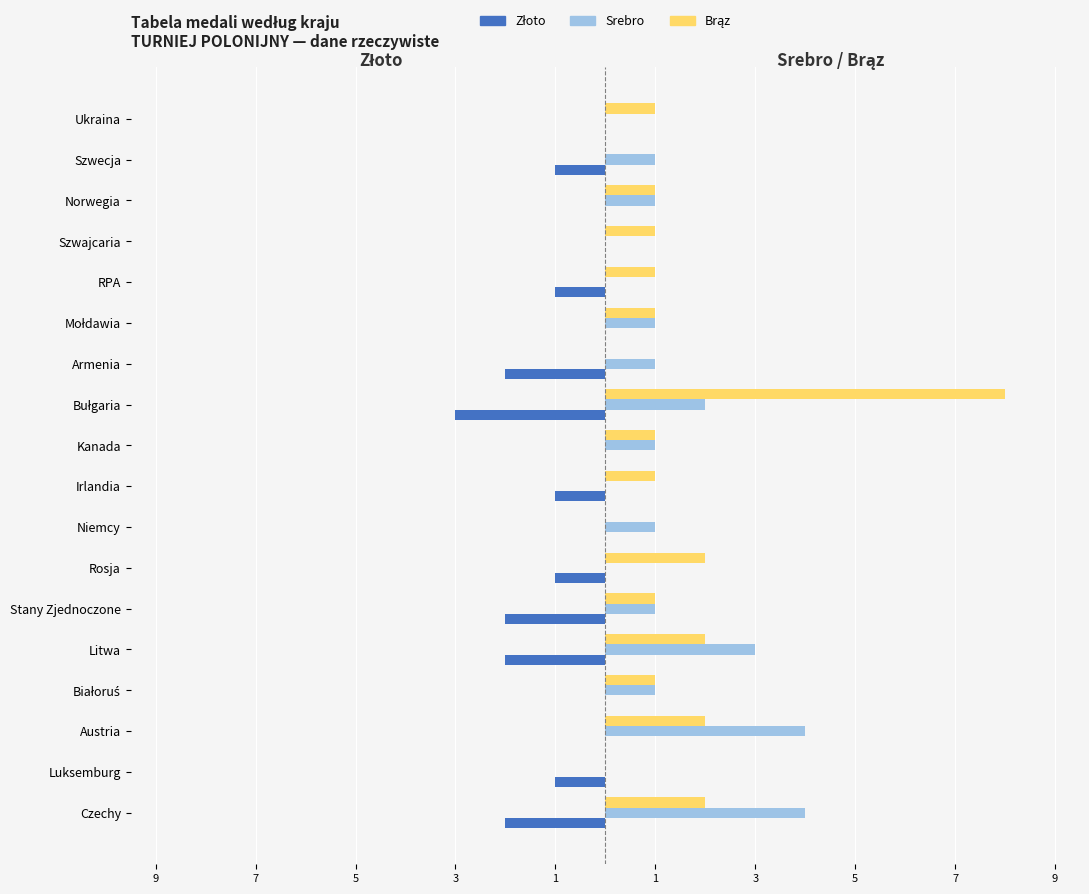

What are all the series names shown in the legend?

Złoto, Srebro, Brąz